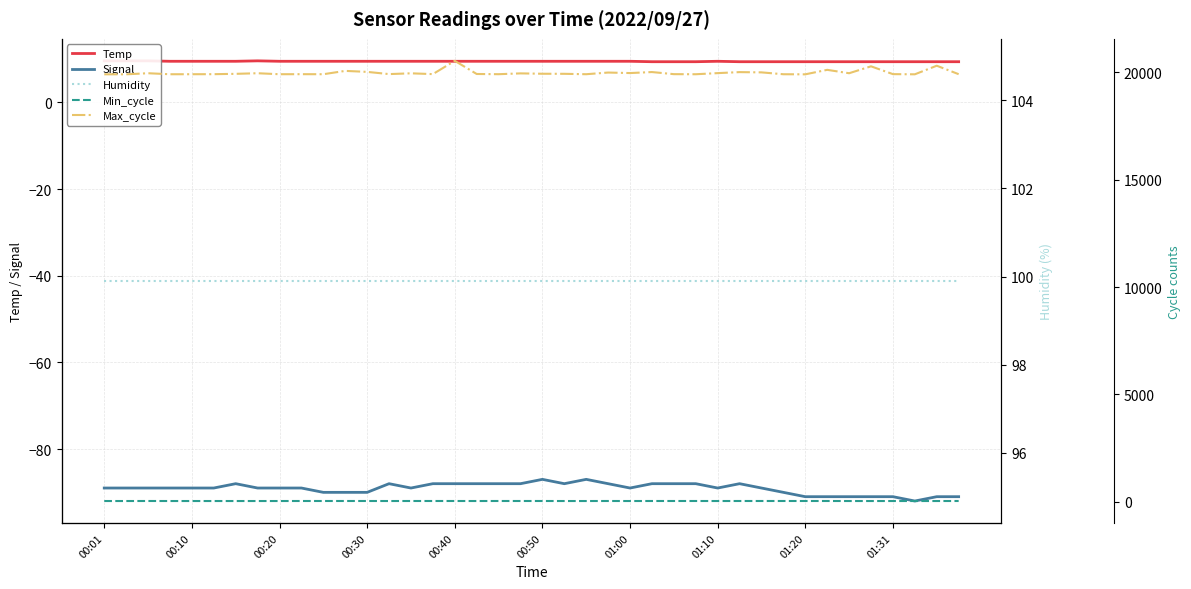

What is the lowest value of the Signal series?

-92